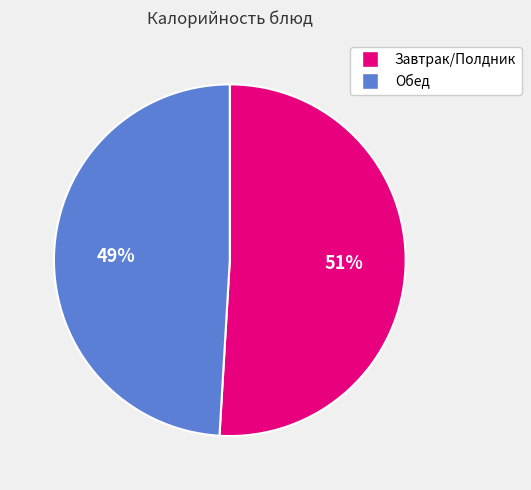

To the nearest percent, what is the difference between the largest and smallest slice percentages?

2%